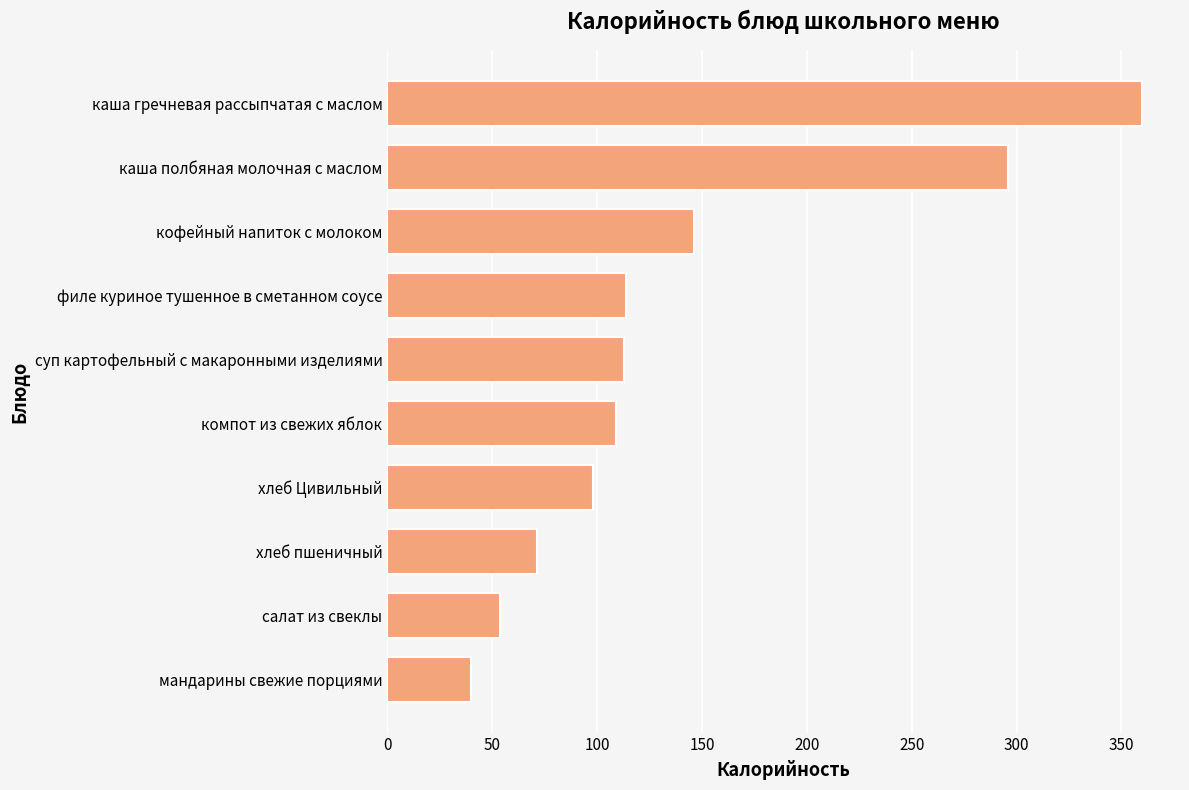

What is the sum of all values?

1400.5